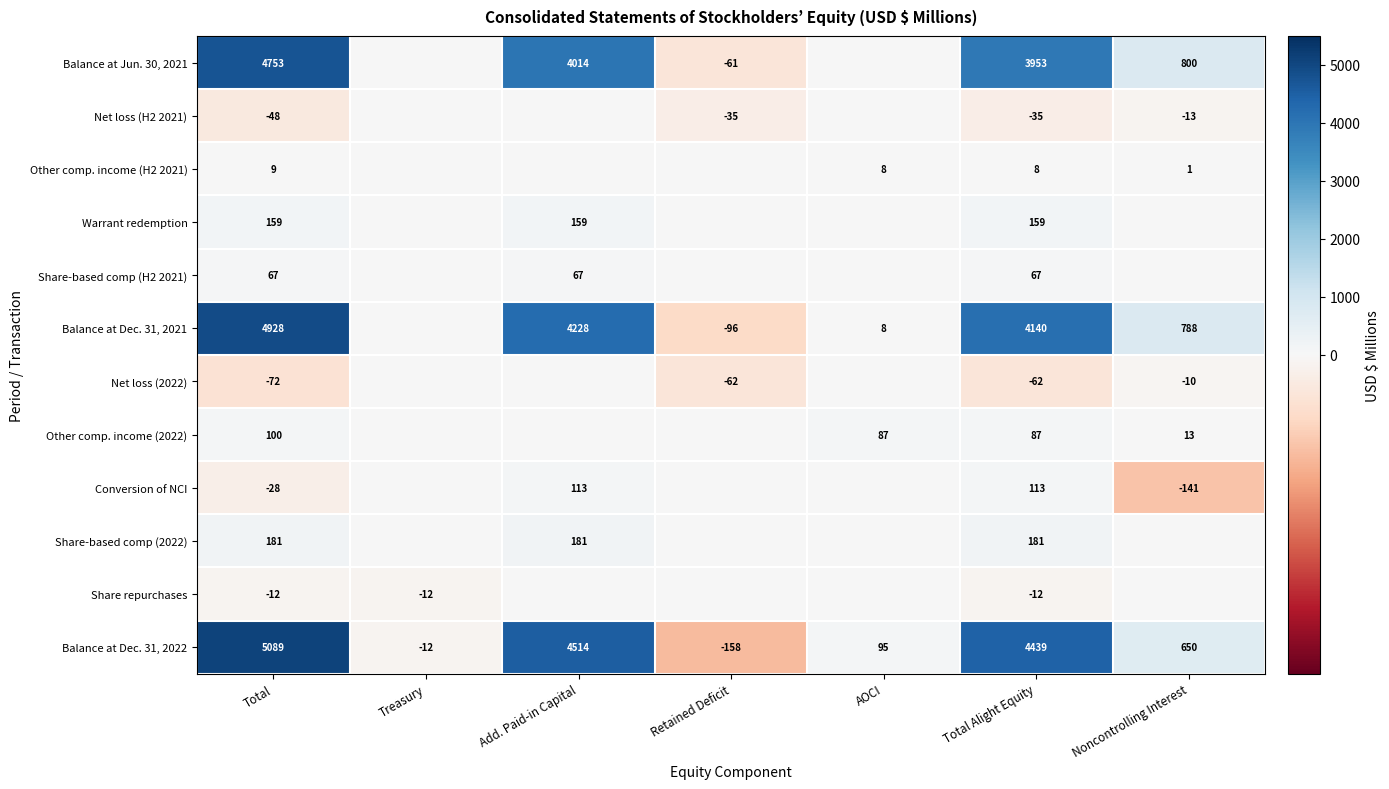

Rank the categories by Balance at Dec. 31, 2022 value from highest to lowest.

Total, Add. Paid-in Capital, Total Alight Equity, Noncontrolling Interest, AOCI, Treasury, Retained Deficit